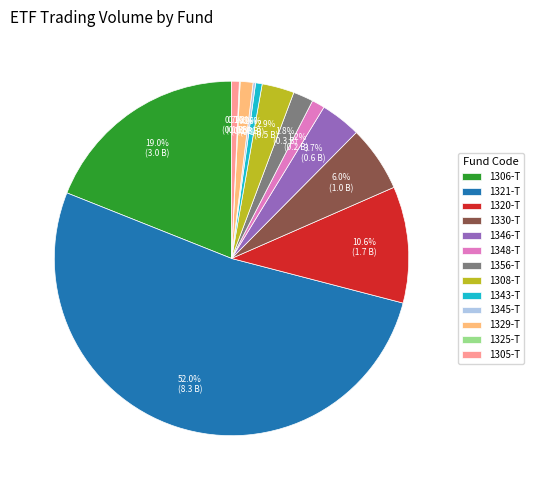

What is the largest slice in the pie chart?

1321-T